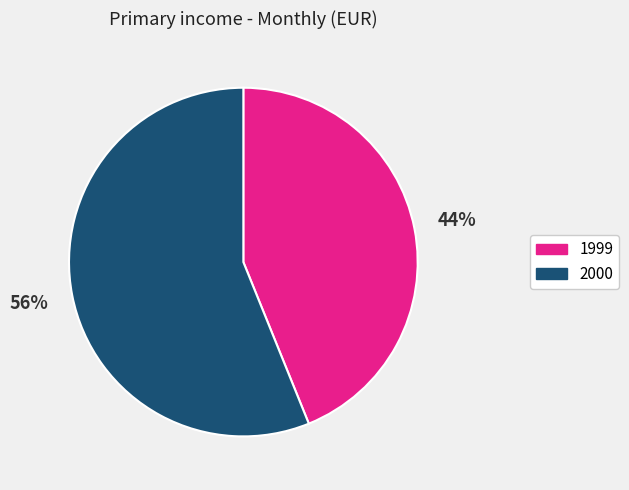

Is there a majority slice in this chart?

Yes